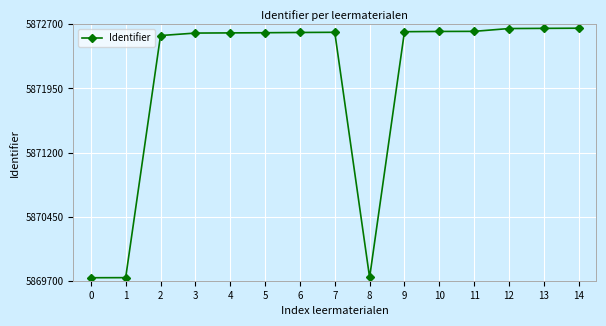

The chart shows a value of 1928716 at 2. True or false?

False